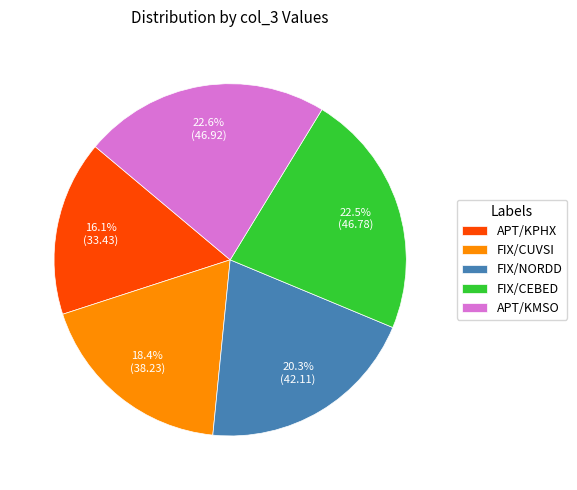

What is the smallest slice in the pie chart?

APT/KPHX